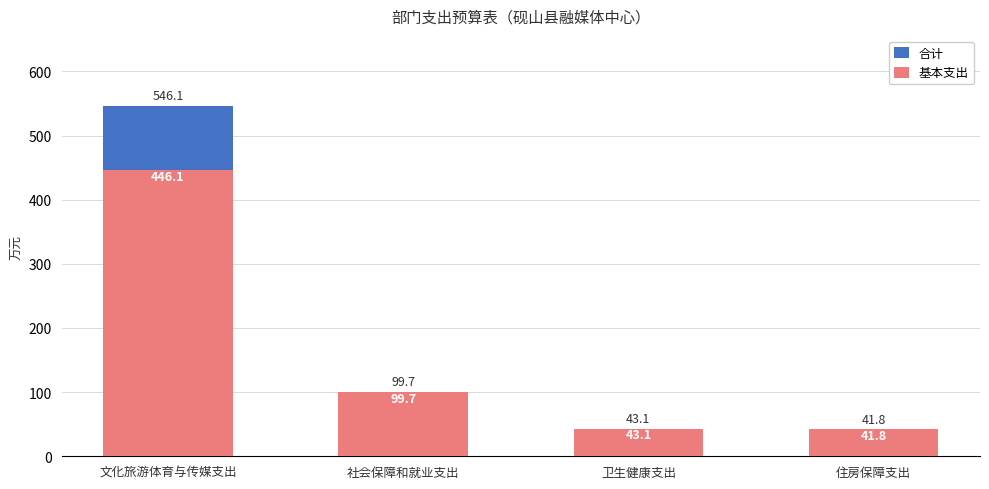

What is the minimum value shown in the chart?

41.8